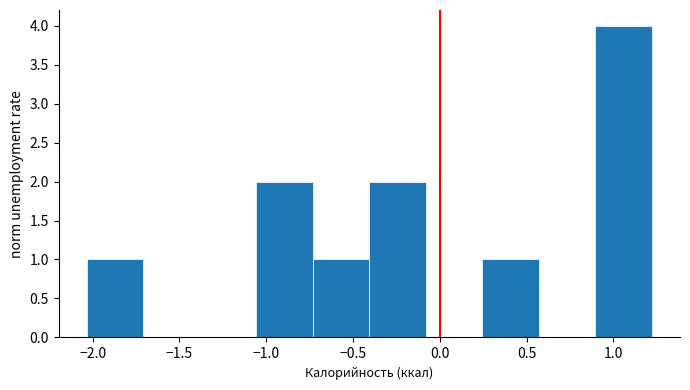

Reading left to right, list every bar in this chart as the range it spans on the x-axis followed by its height. Neither the bar edges nor the heights are printed on the chart, so give them approximately, as read against the axes.

-2.05 to -1.70: 1
-1.70 to -1.40: 0
-1.40 to -1.05: 0
-1.05 to -0.75: 2
-0.75 to -0.40: 1
-0.40 to -0.10: 2
-0.10 to 0.25: 0
0.25 to 0.55: 1
0.55 to 0.90: 0
0.90 to 1.20: 4